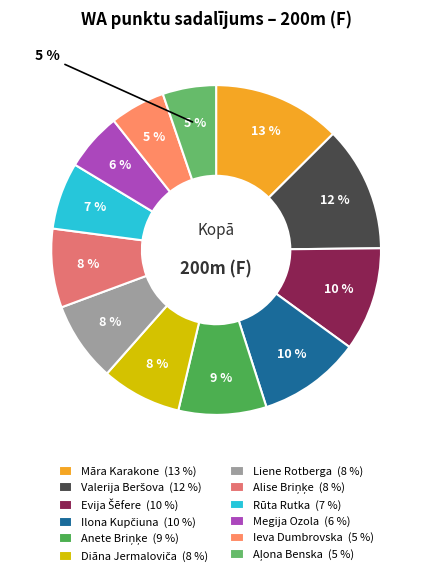

To the nearest percent, what percentage of the pie is Māra Karakone?

13%